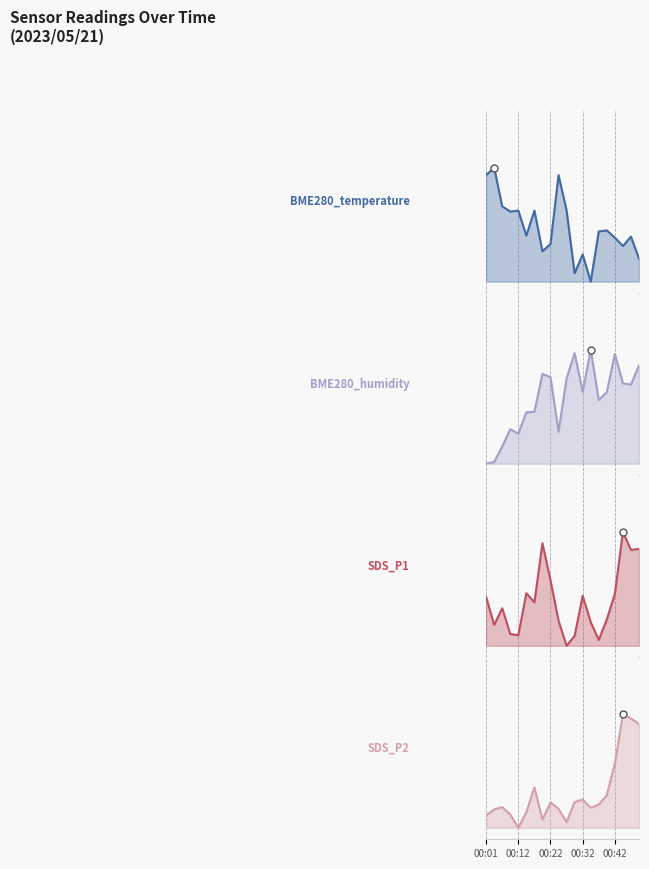

At which category is the sum across all series the highest?

2023/05/21 00:45